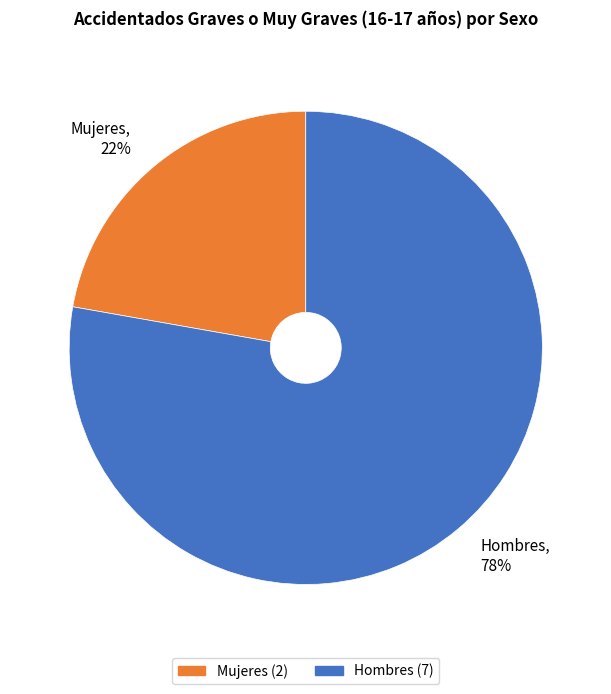

Do Hombres and Mujeres together represent more than half of the pie?

Yes